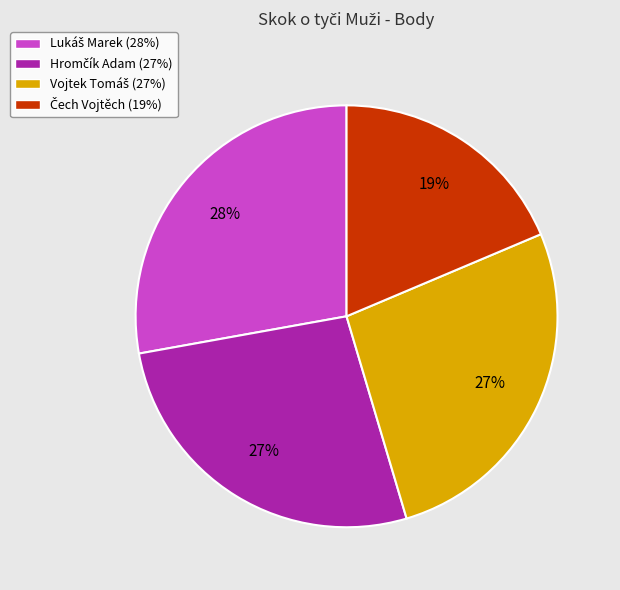

Does any single category account for the majority?

No